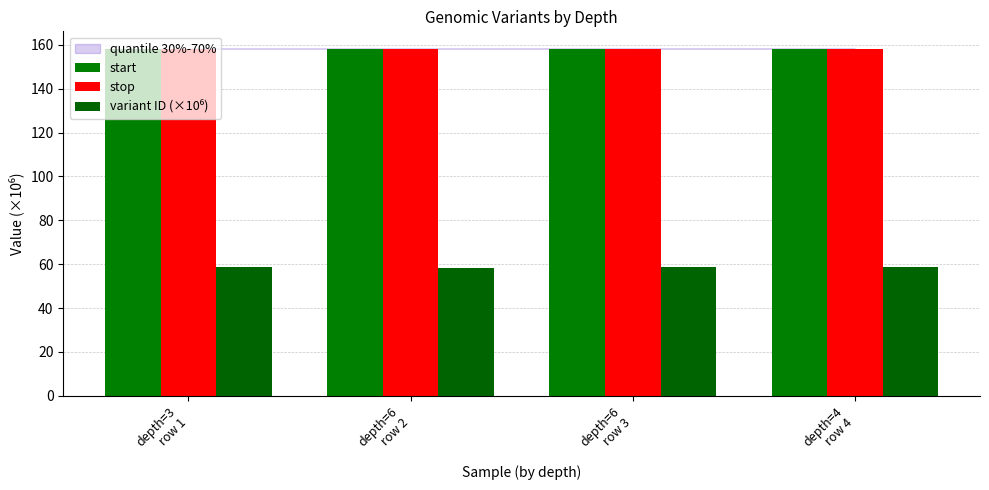

Rank the series by their maximum value, from lowest to highest.

variant ID (×10⁶), start, stop